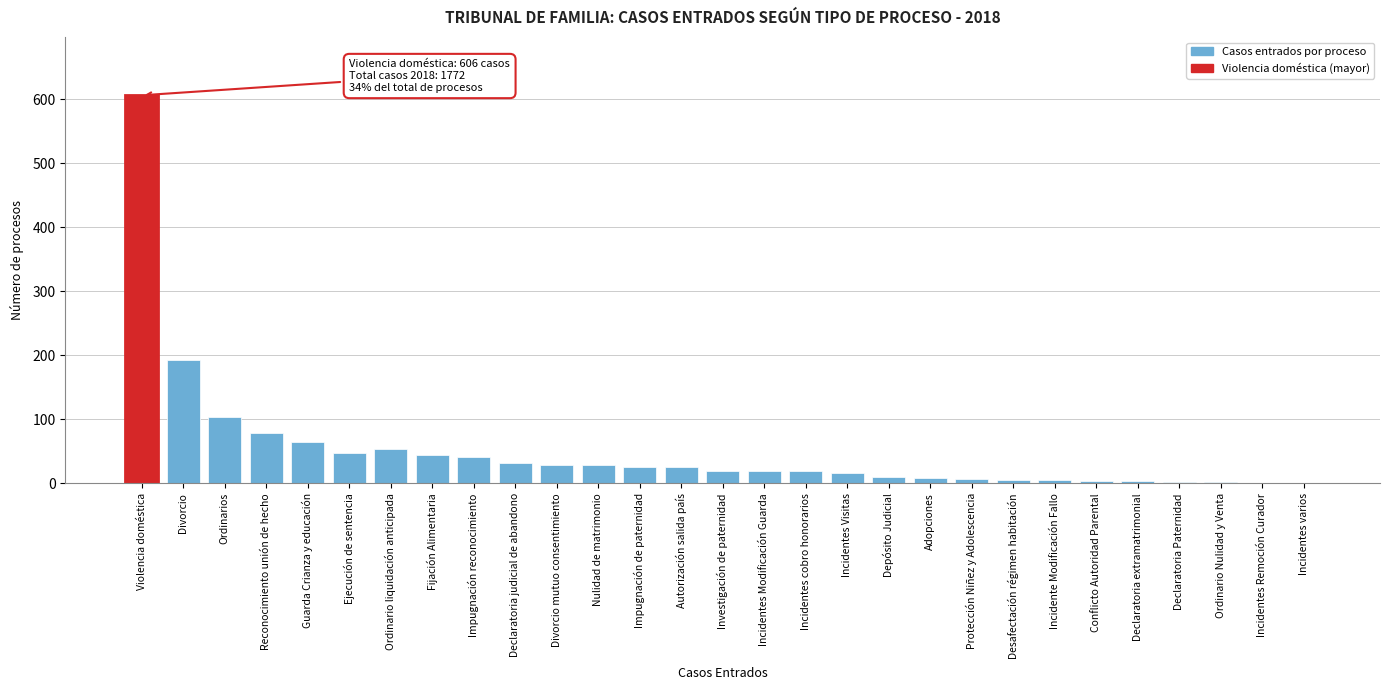

What is the sum of all values?

1496